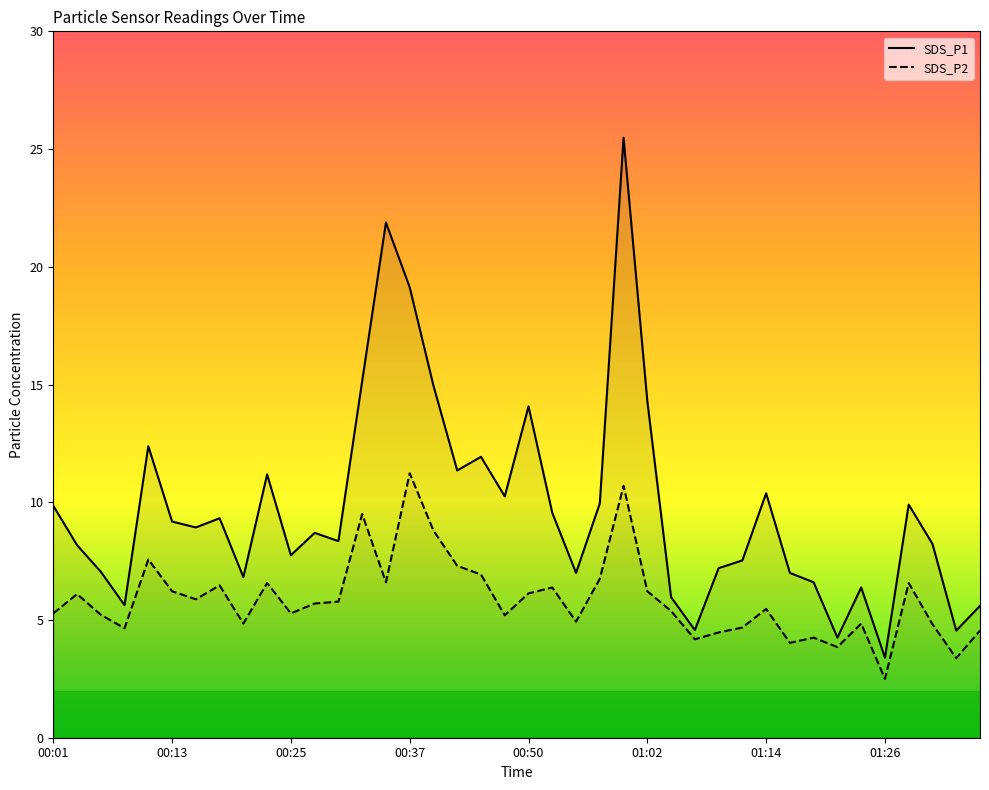

What is the difference between the highest and lowest values at 01:02?

8.1